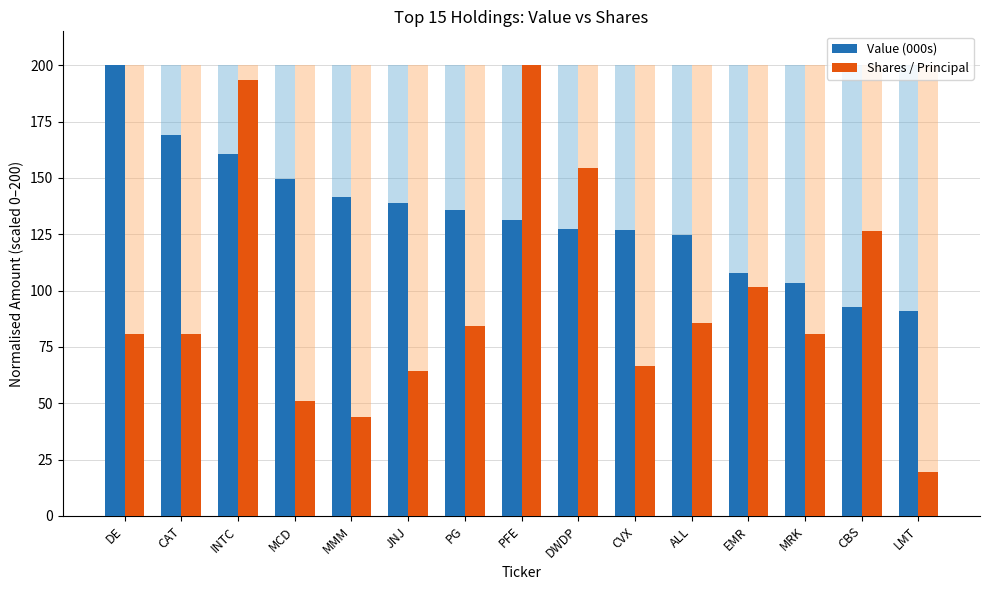

At which label is Shares / Principal closest to 109?

EMR